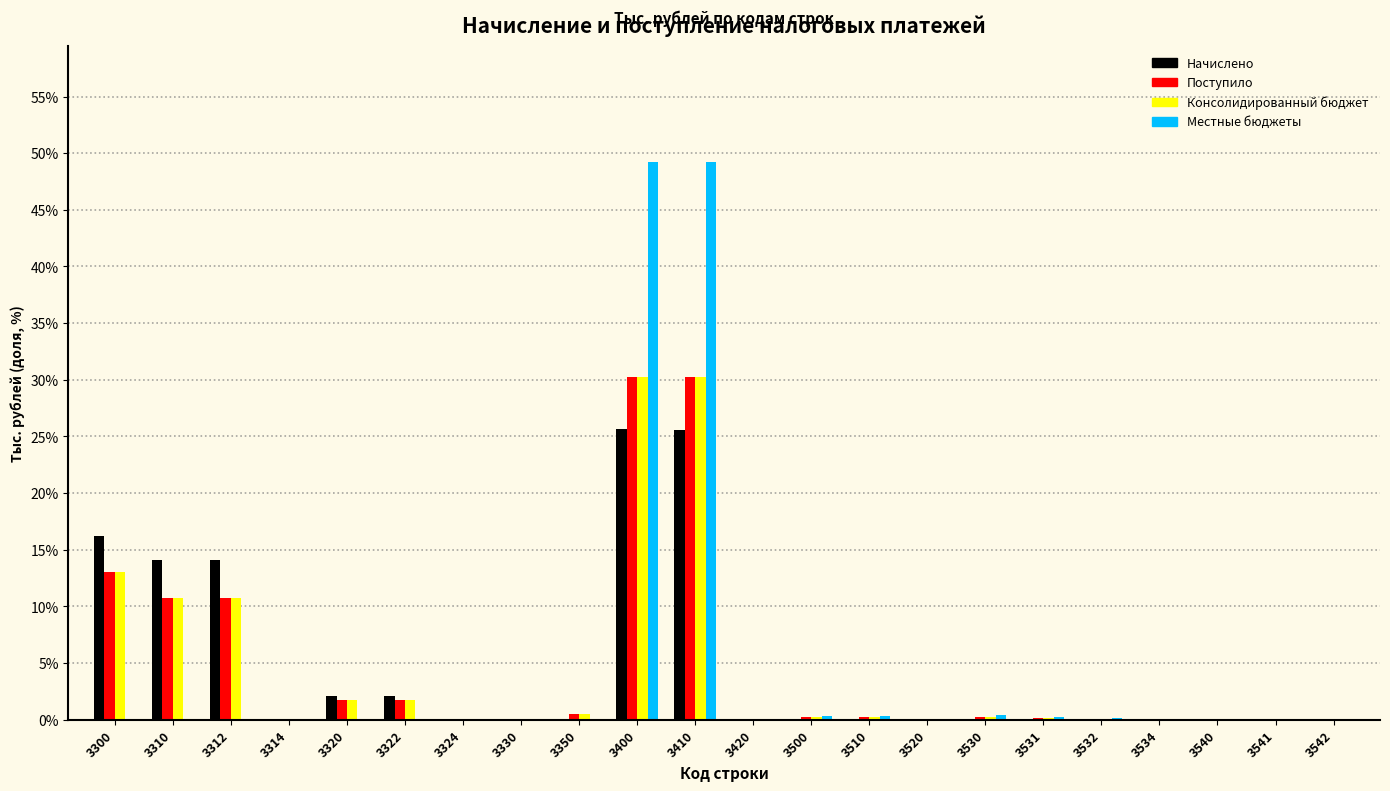

Where is Поступило nearest to the value 15?

3300